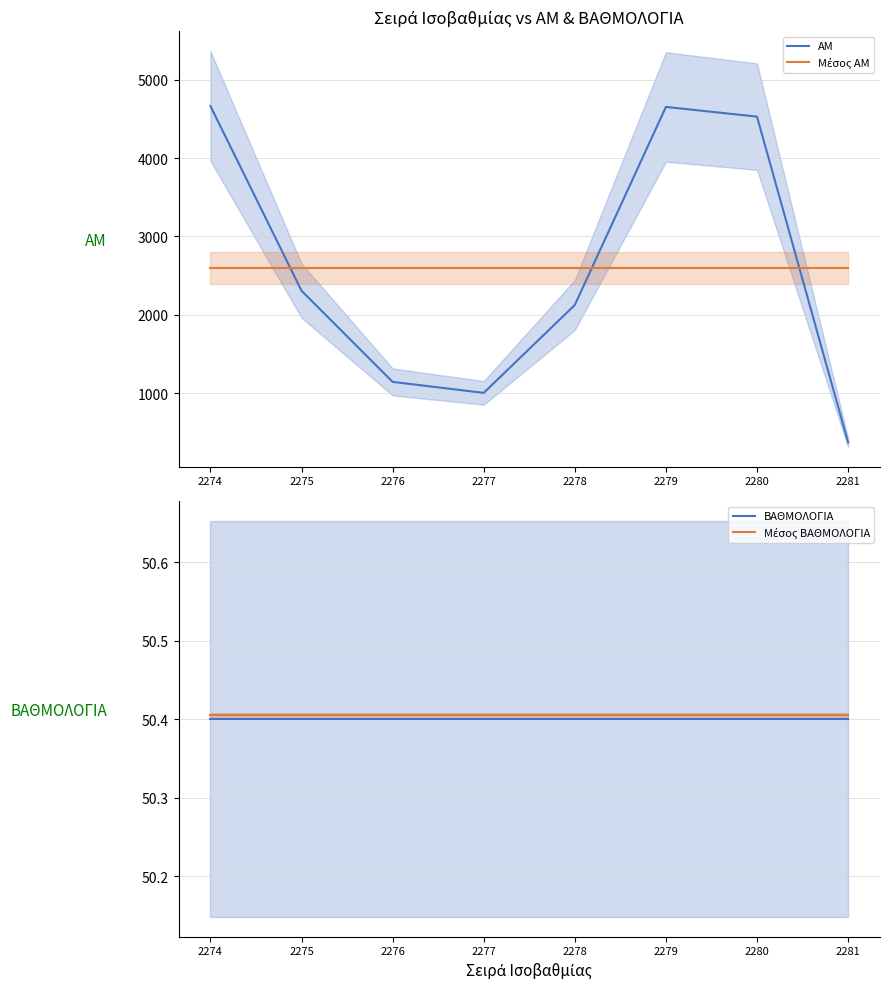

Between 2278 and 2279, which is larger?

2279